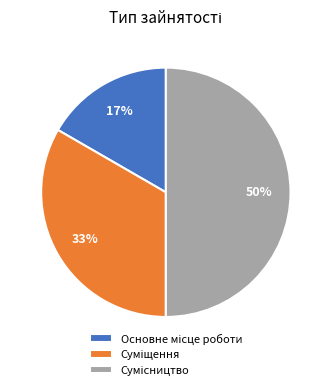

To the nearest percent, what is the difference between the largest and smallest slice percentages?

33%